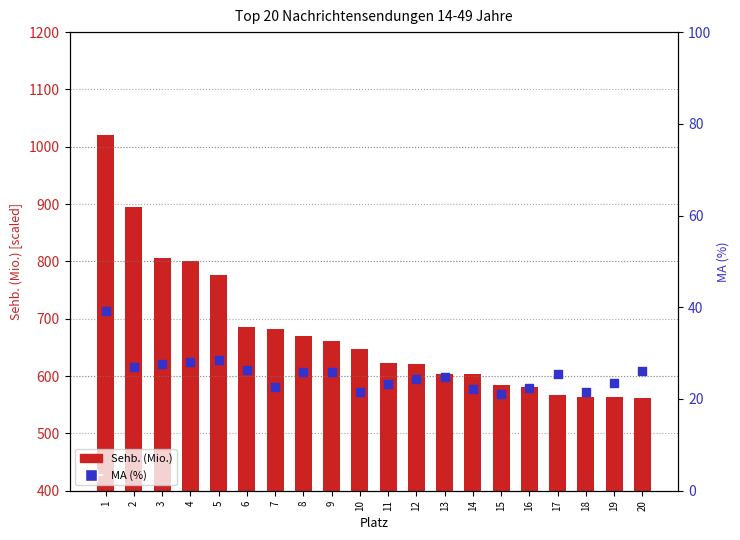

Which series has the largest total across all categories?

Sehb. (Mio.)